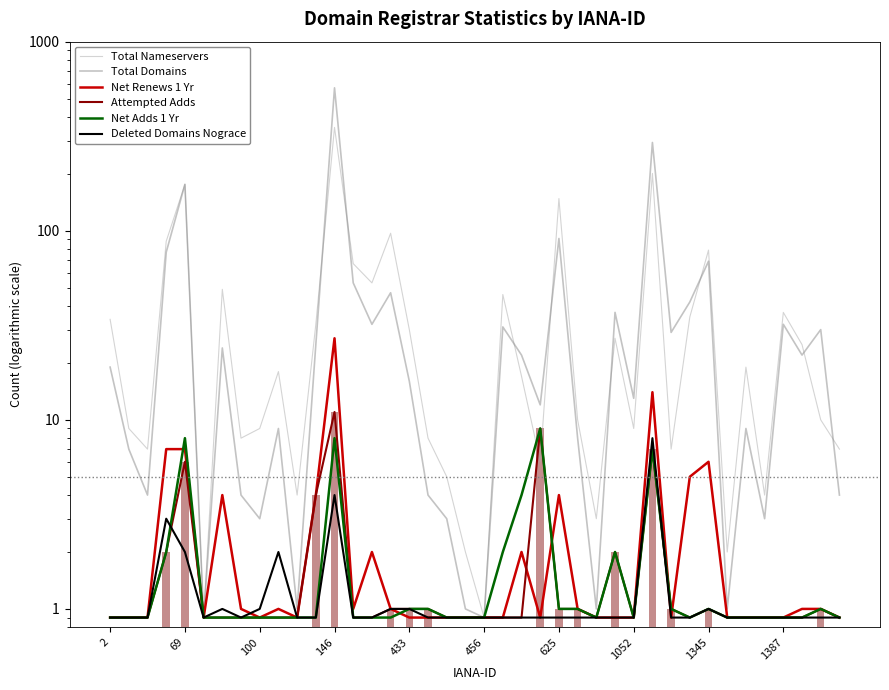

At how many categories does at least one series exceed 312?

1